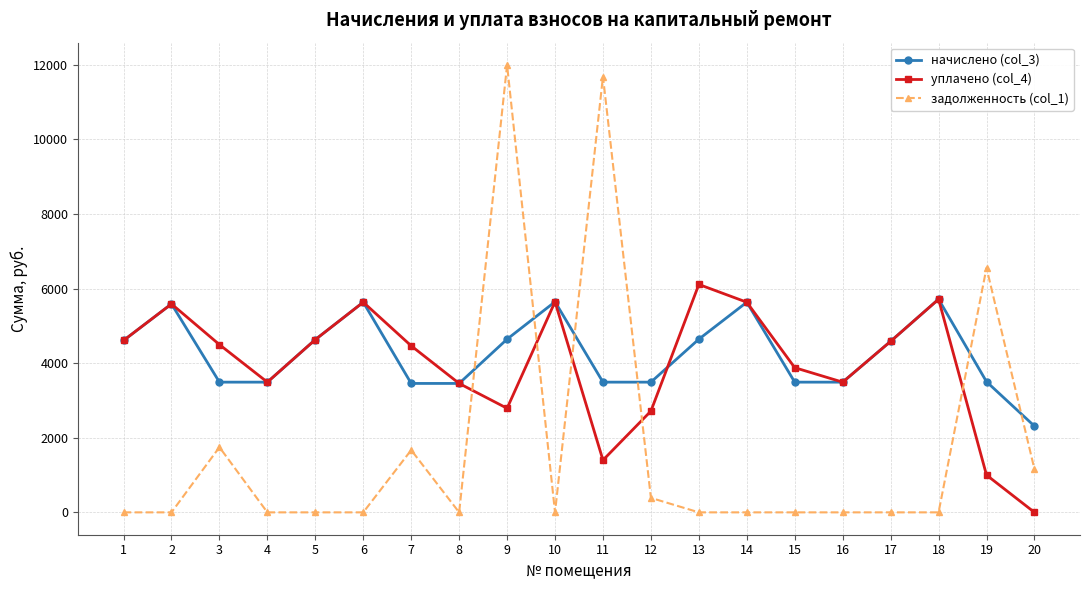

What is the approximate value of начислено (col_3) at 4?

3490.6